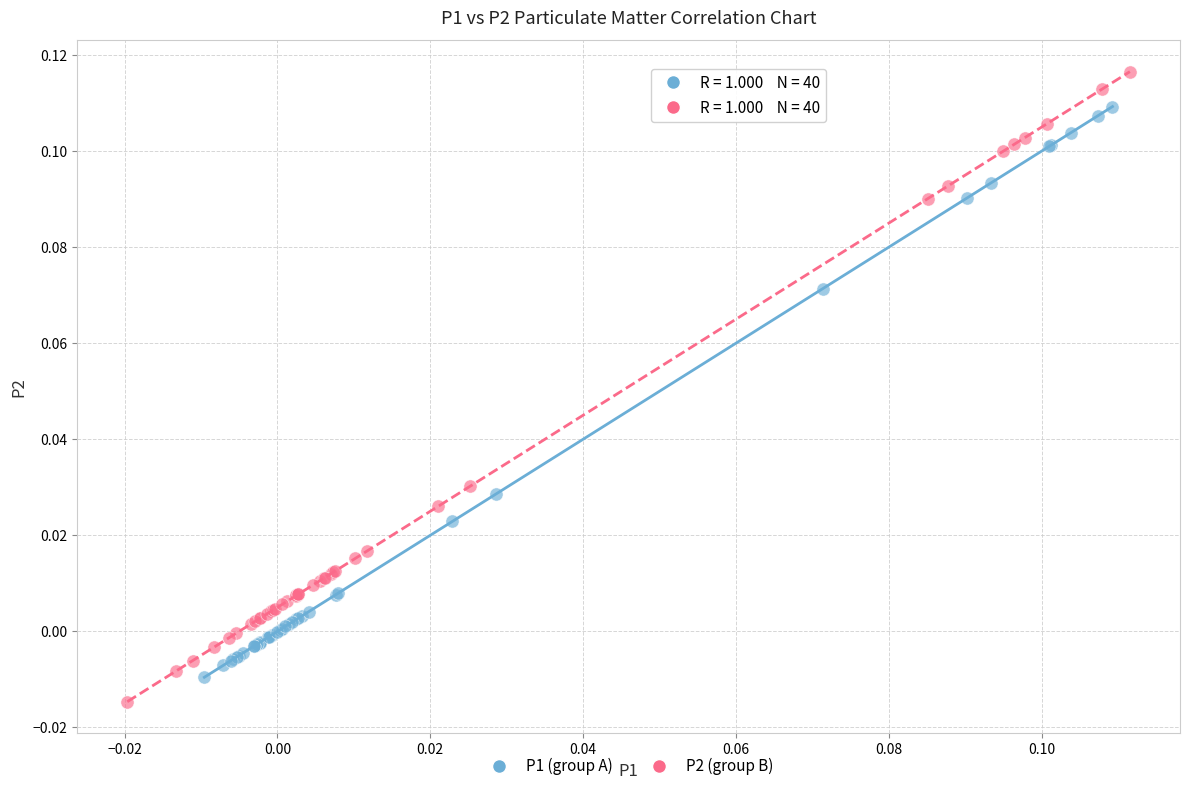

Which series contains the highest Y value?

P2 (group B)